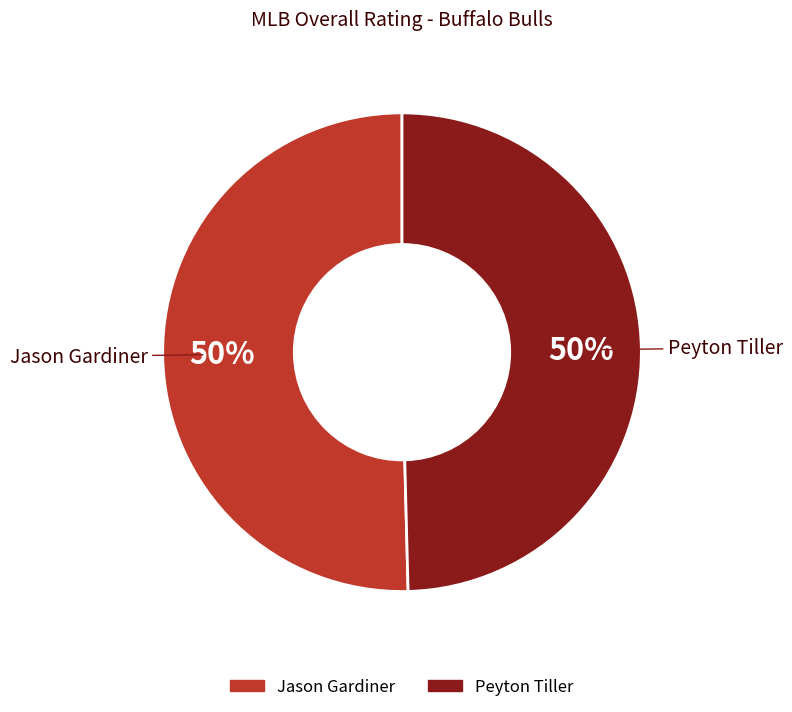

Approximately how many times larger is the value at Peyton Tiller compared to Jason Gardiner?

1.0